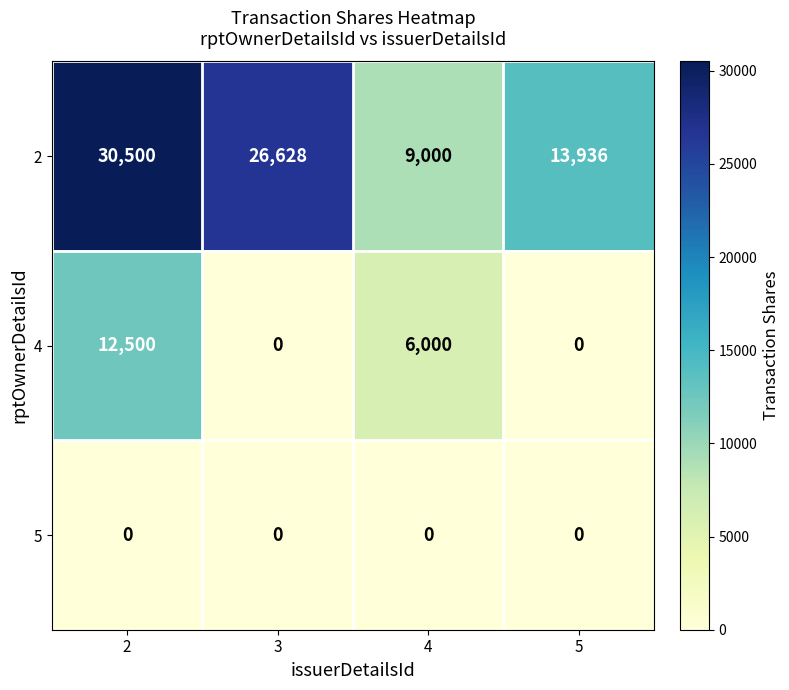

What is the difference between the 2 values at 4 and 2?

21500